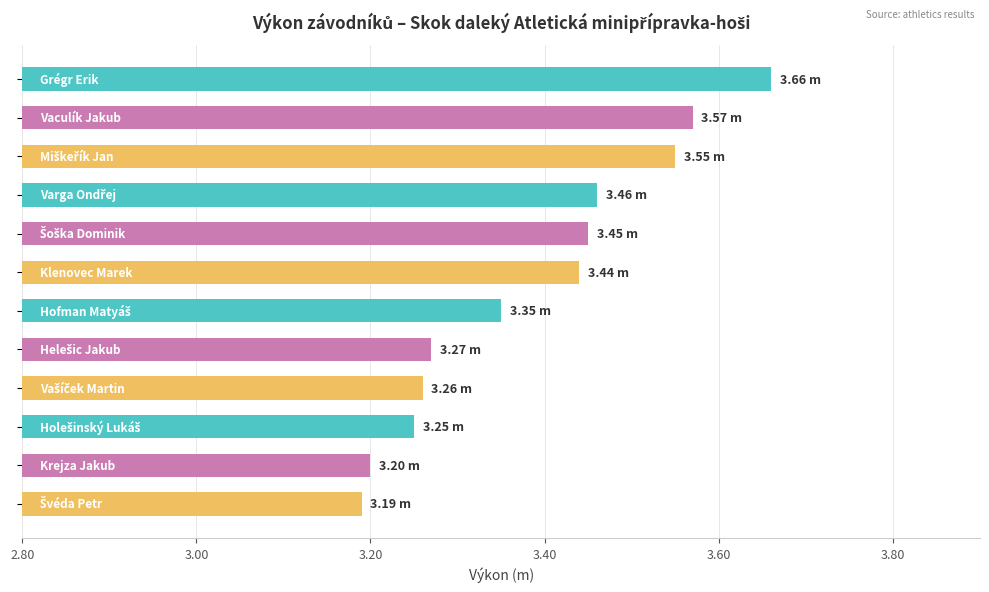

What is the difference between the maximum and minimum values?

0.5